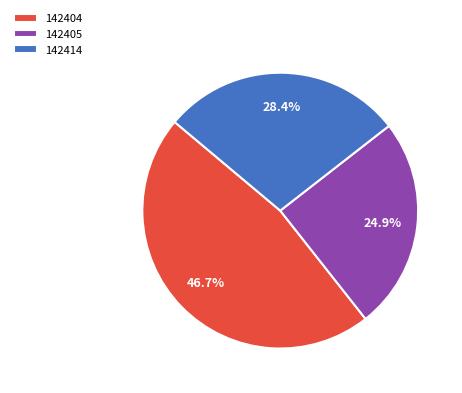

To the nearest percent, what portion does 142414 represent?

28%